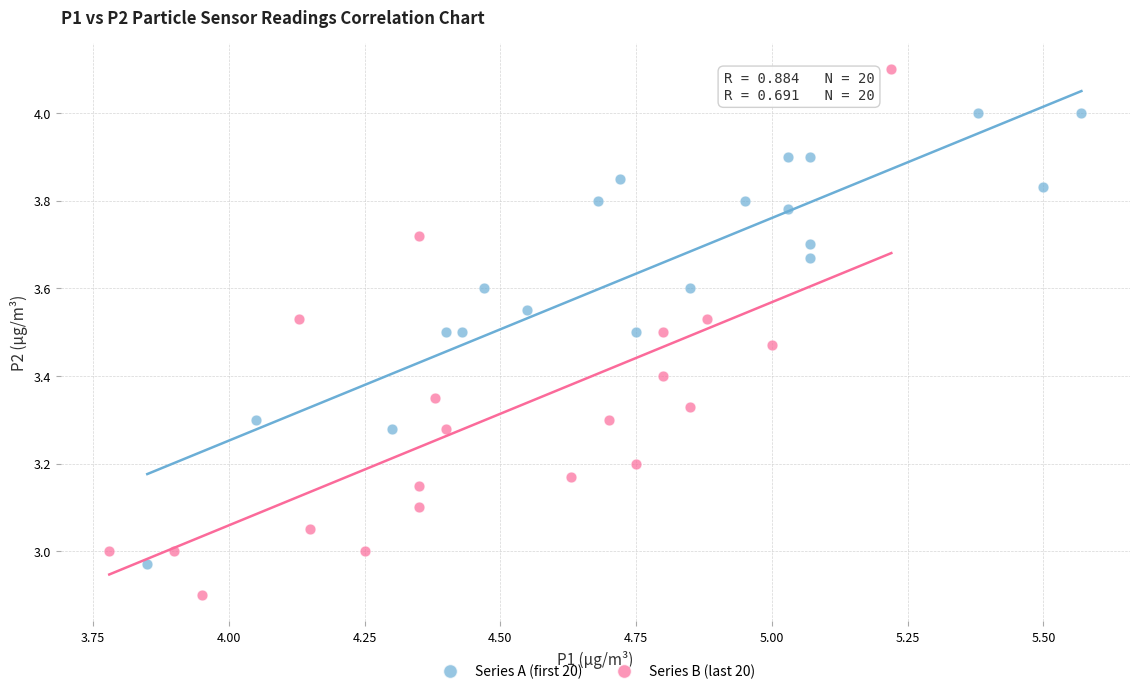

What are all the series names shown in the legend?

Series A (first 20), Series B (last 20)